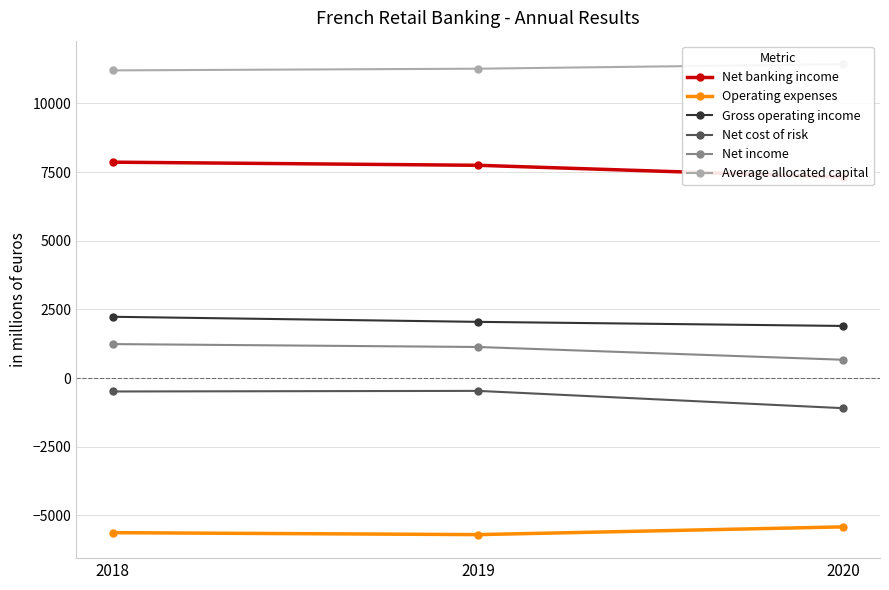

At which category is the sum across all series the highest?

2018